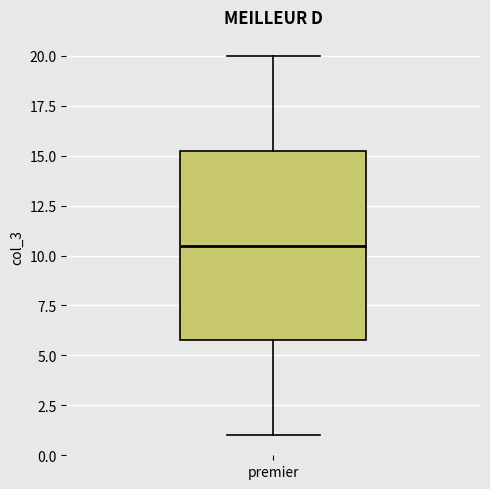

Where does the upper whisker of the box for premier end on the y-axis? The values are not printed on the chart, so give them approximately, as read against the axis.

20.0